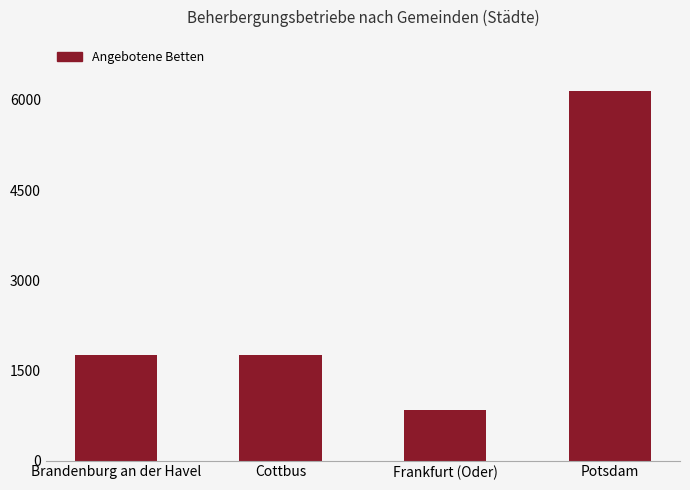

How many data points are less than 1758?

2